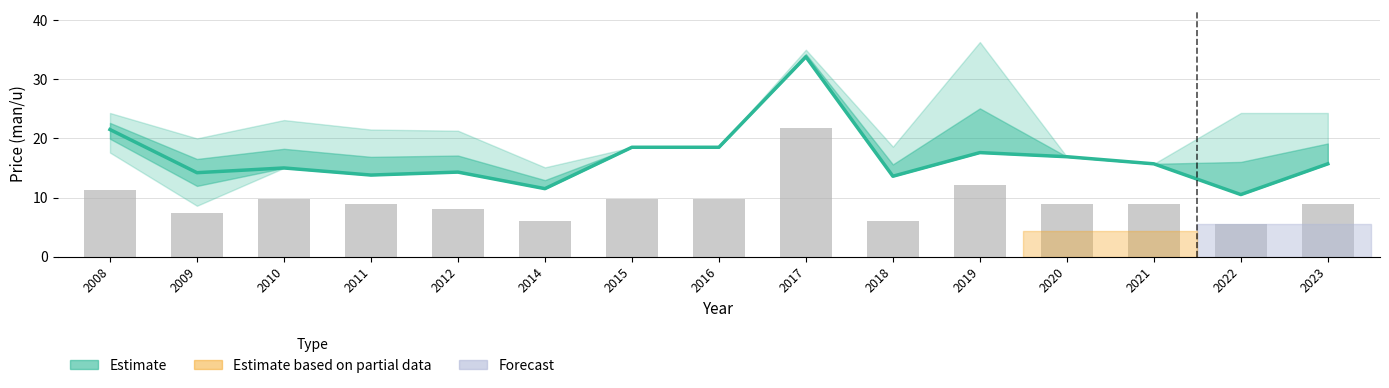

Which series has the largest total across all categories?

Estimate